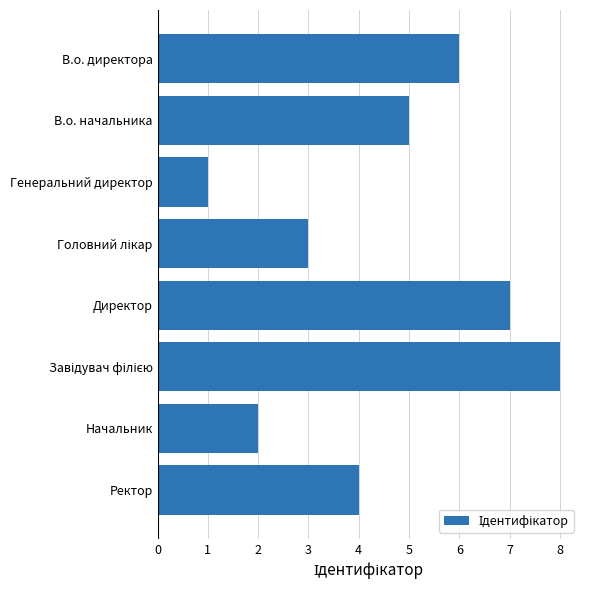

What is the difference between the maximum and minimum values?

7